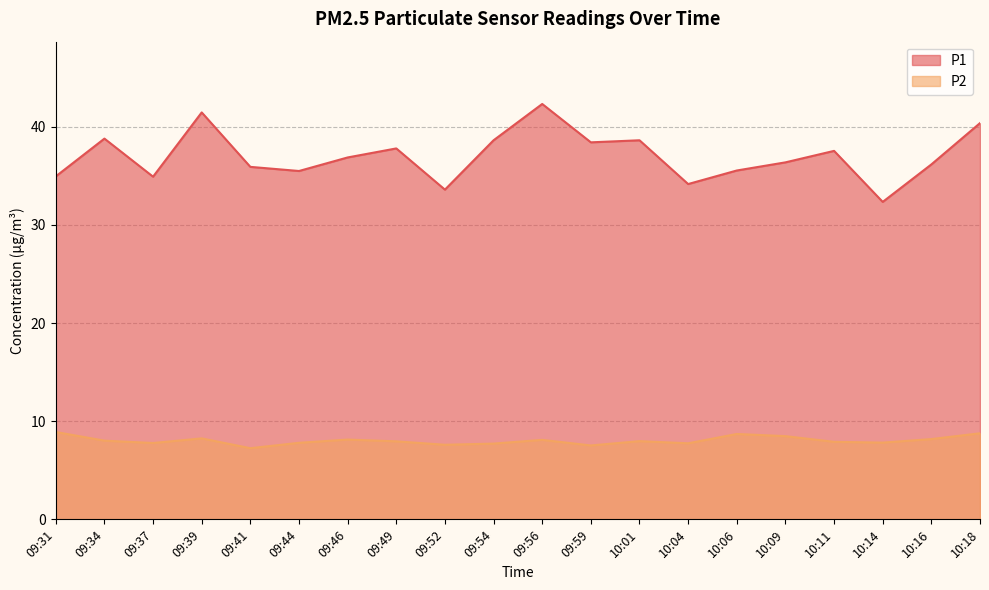

What is the spread (max minus min) of values at 10:14?

24.5